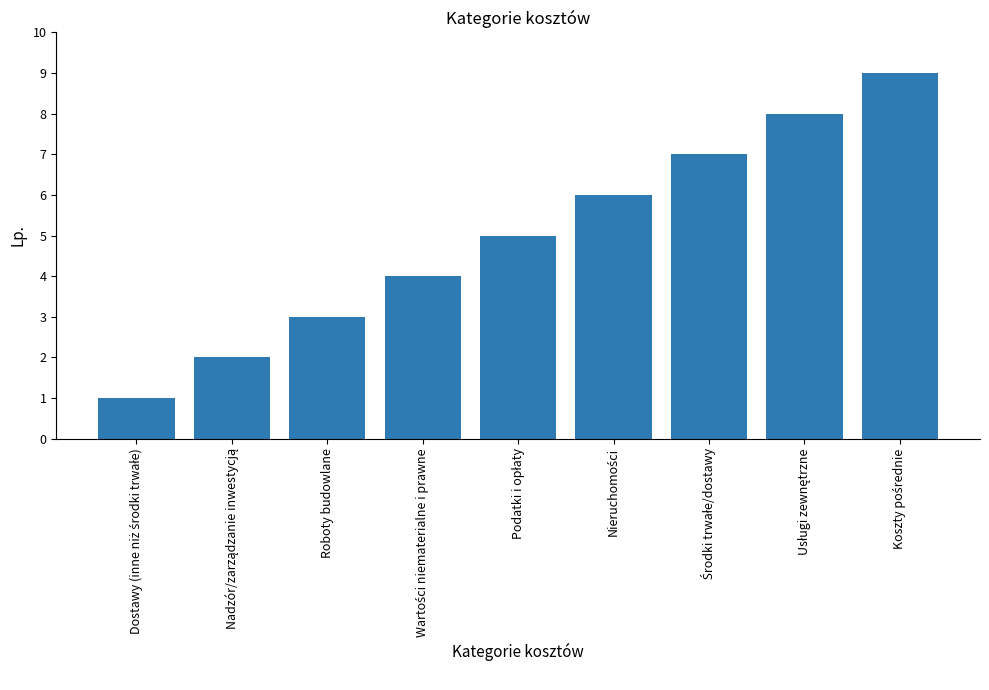

True or false: the data shows 2 at Roboty budowlane.

False